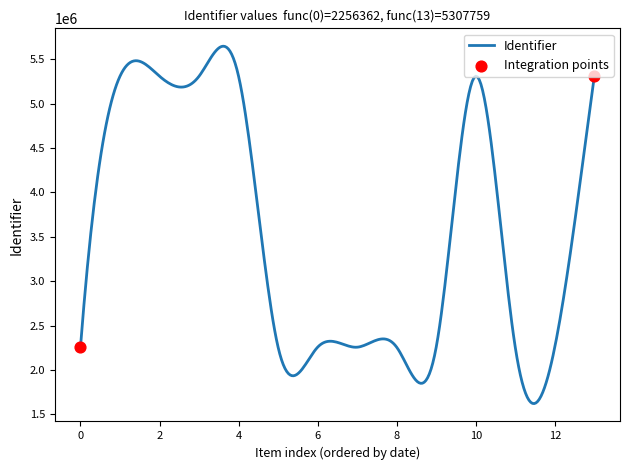

What is the difference between the maximum and minimum values?

4024550.4